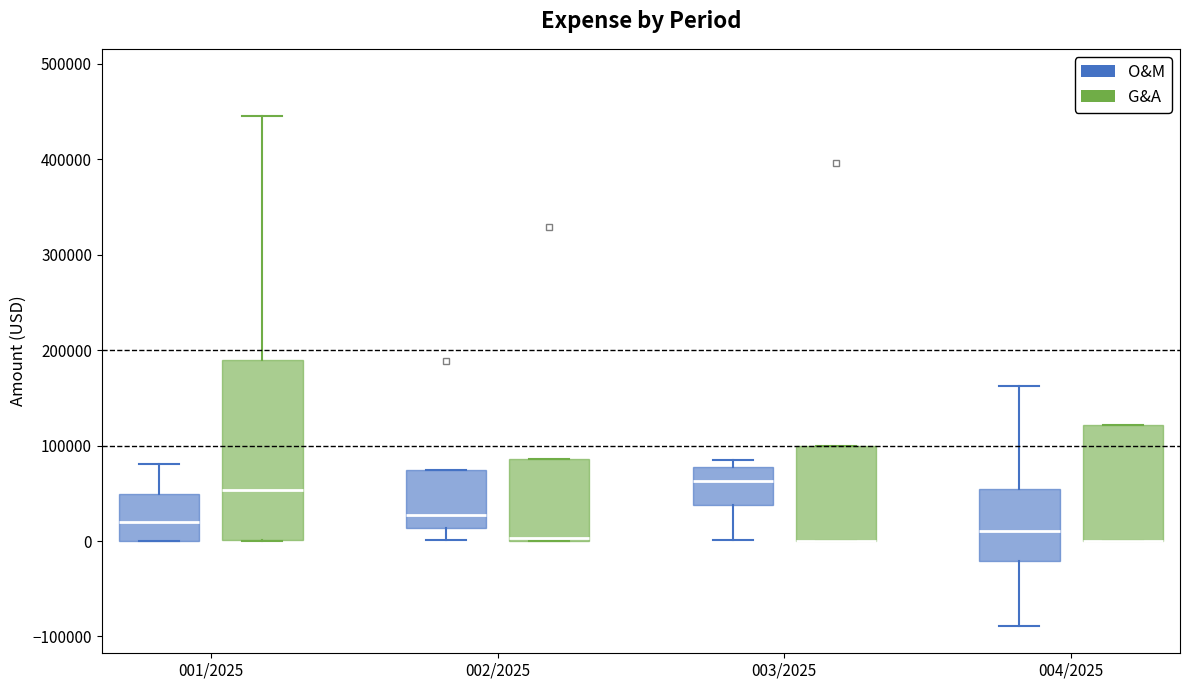

Which box is the tallest, from its lower edge to its upper edge?

001/2025 (G&A)